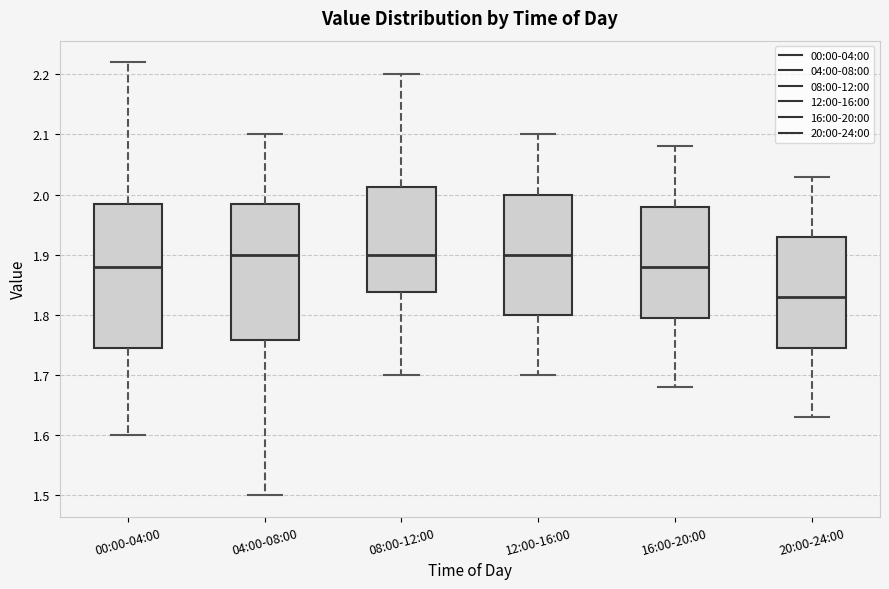

Where does the lower whisker of the box for 12:00-16:00 end on the y-axis? The values are not printed on the chart, so give them approximately, as read against the axis.

1.70